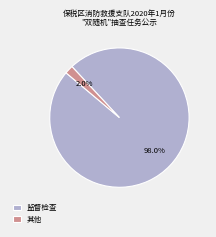

How many slices are in this pie chart?

2